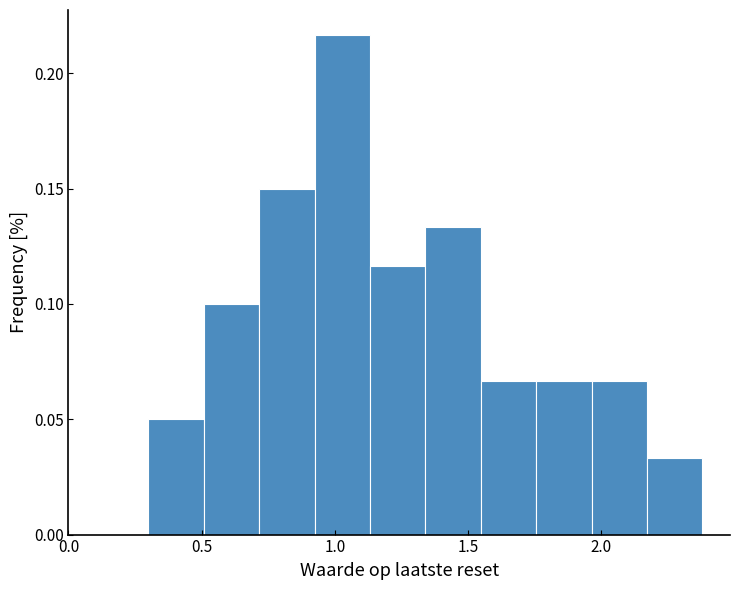

Reading left to right, transcribe this chart: for each bar, give the range it covers on the x-axis and its height. Neither the bar edges nor the heights are printed on the chart, so give them approximately, as read against the axes.

0.30 to 0.50: 0.050
0.50 to 0.70: 0.100
0.70 to 0.90: 0.150
0.90 to 1.15: 0.215
1.15 to 1.35: 0.115
1.35 to 1.55: 0.135
1.55 to 1.75: 0.065
1.75 to 1.95: 0.065
1.95 to 2.15: 0.065
2.15 to 2.40: 0.035